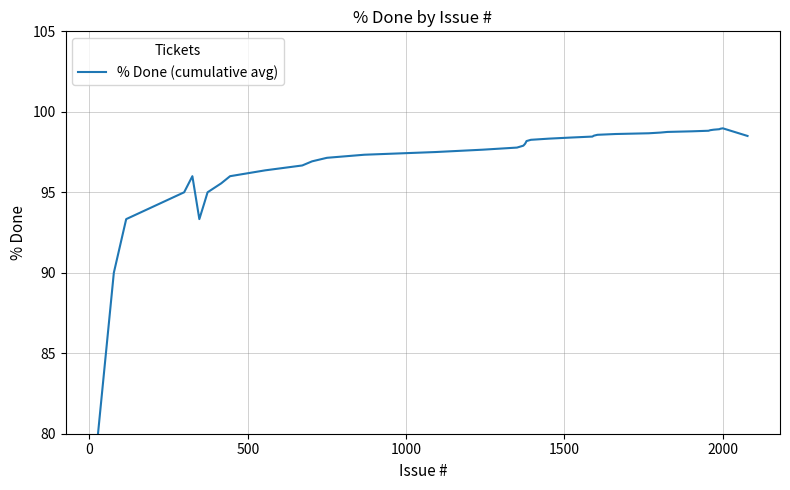

What is the greatest value displayed?

99.0